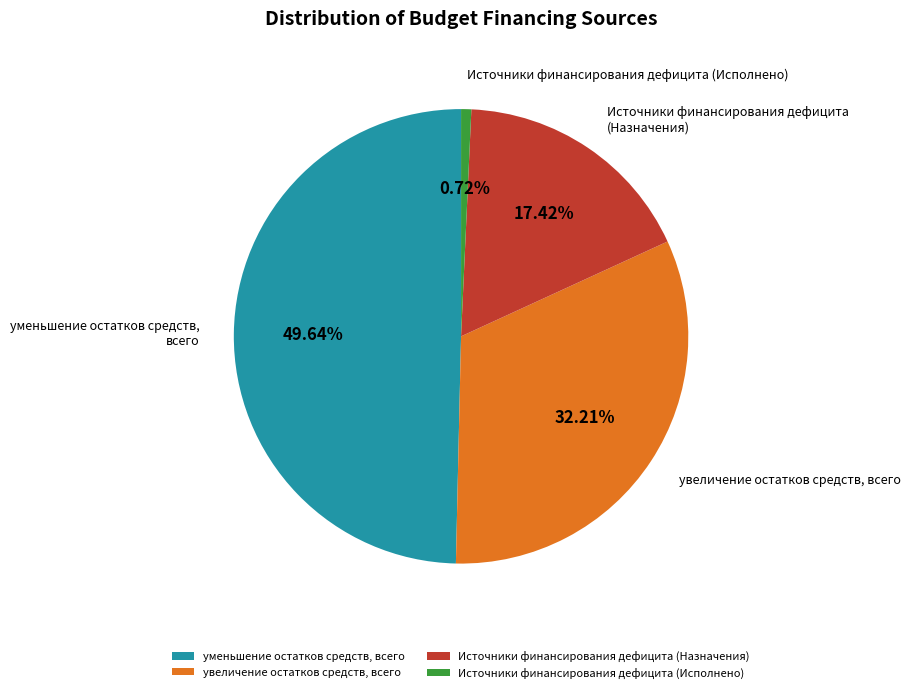

Rank the categories by value from highest to lowest.

уменьшение остатков средств, всего, увеличение остатков средств, всего, Источники финансирования дефицита (Назначения), Источники финансирования дефицита (Исполнено)